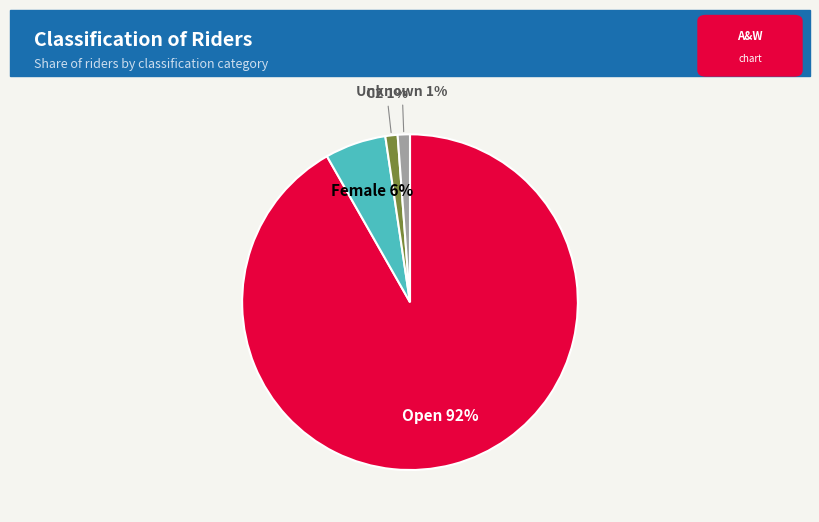

What is the largest slice in the pie chart?

Open